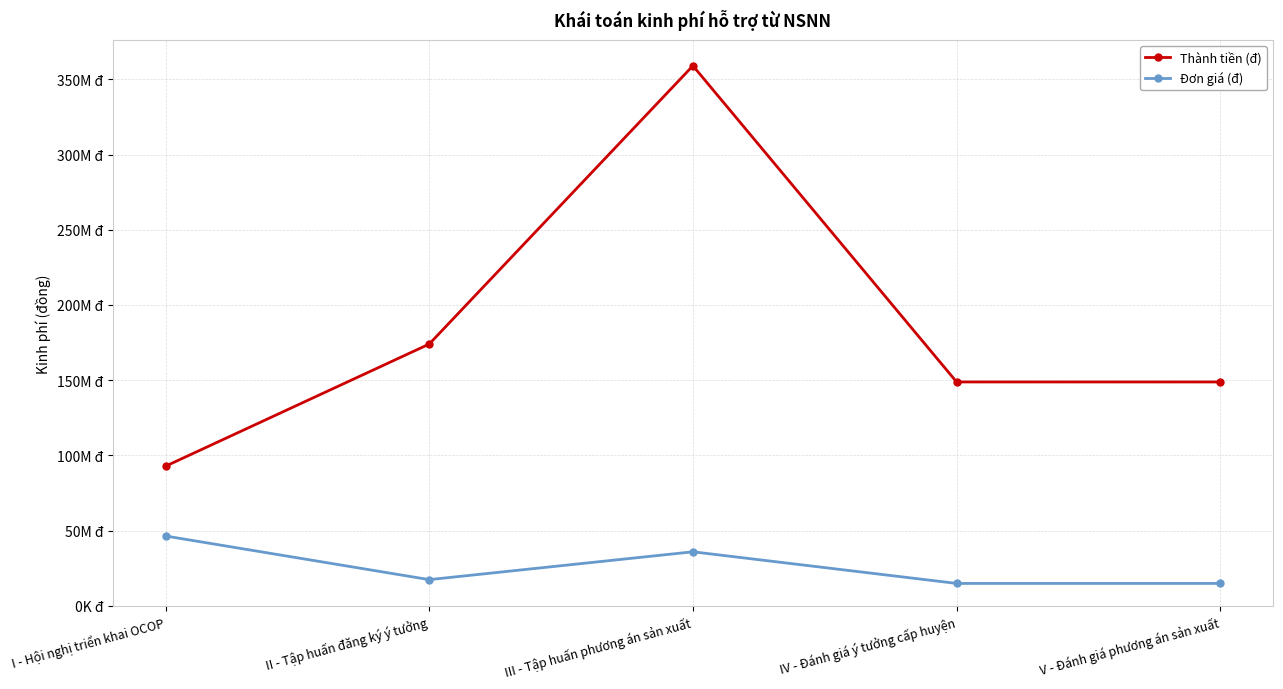

Does the chart have visible grid lines?

Yes